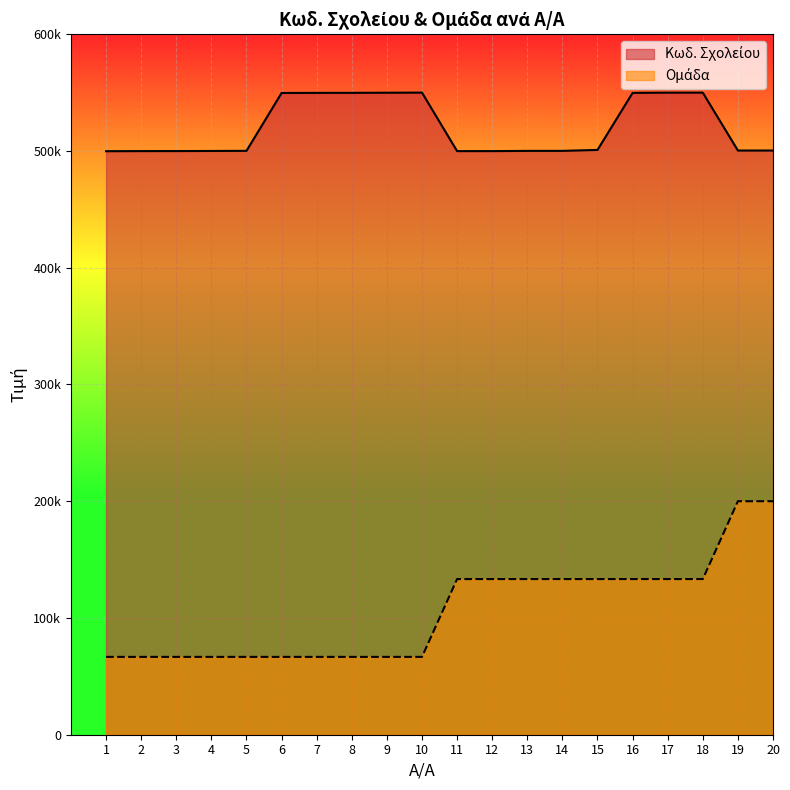

Which category has the lowest value in the Κωδ. Σχολείου series?

1